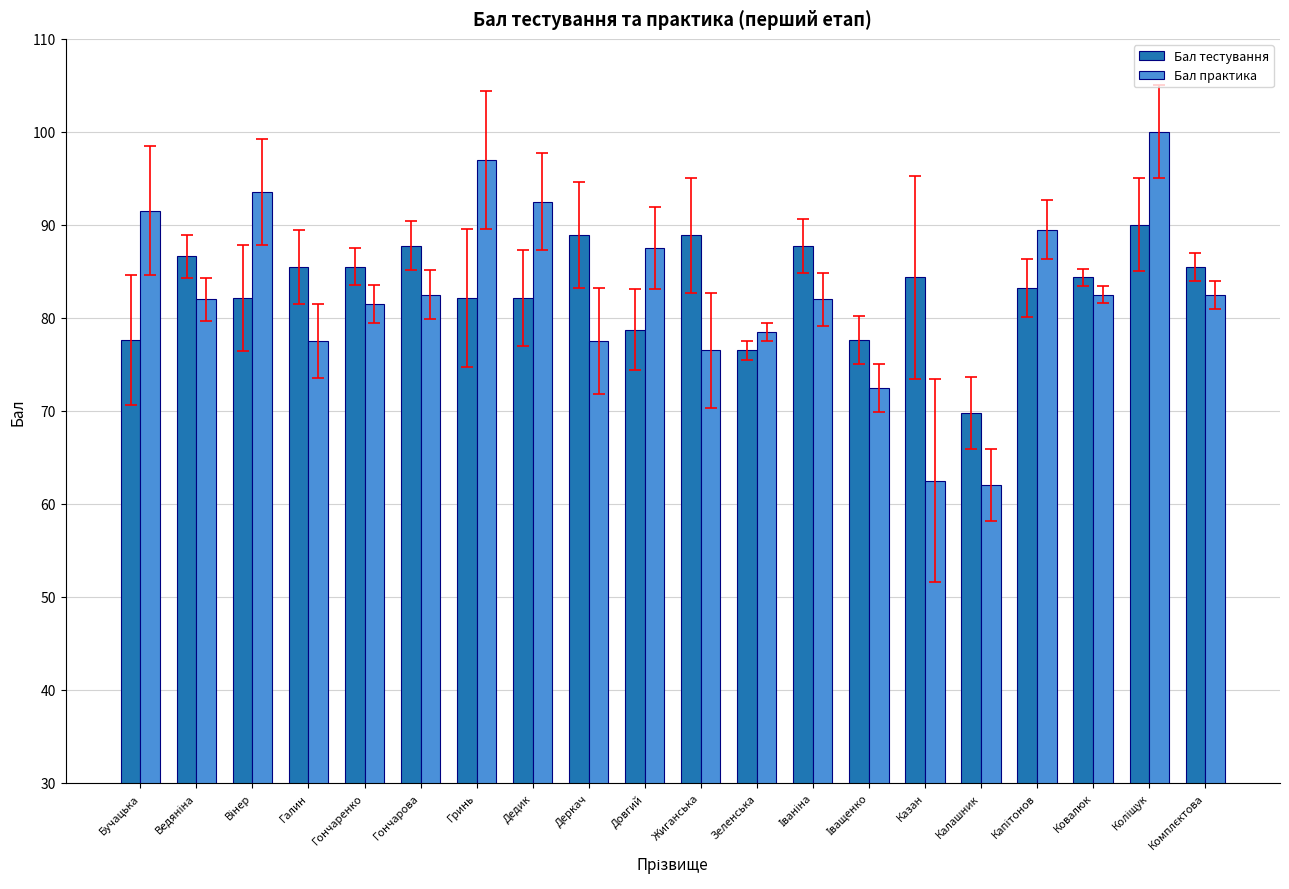

What is the minimum value shown in the chart?

62.0